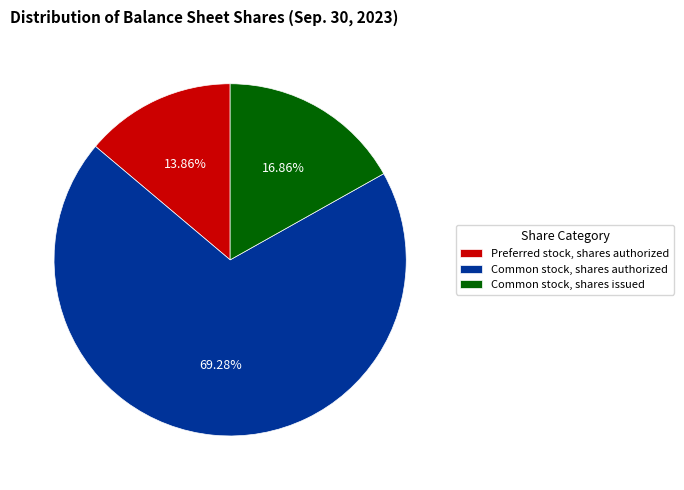

How much of the chart is everything except Preferred stock, shares authorized?

86.1%